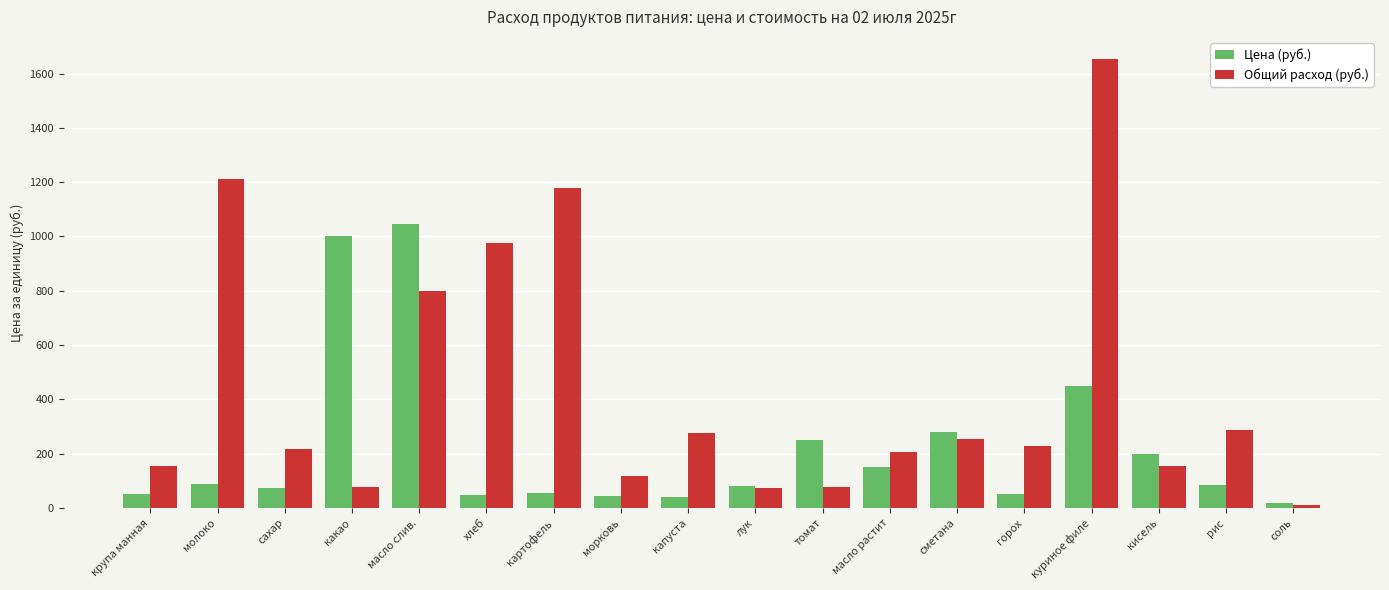

The value of Общий расход (руб.) at хлеб is 974.6. True or false?

True